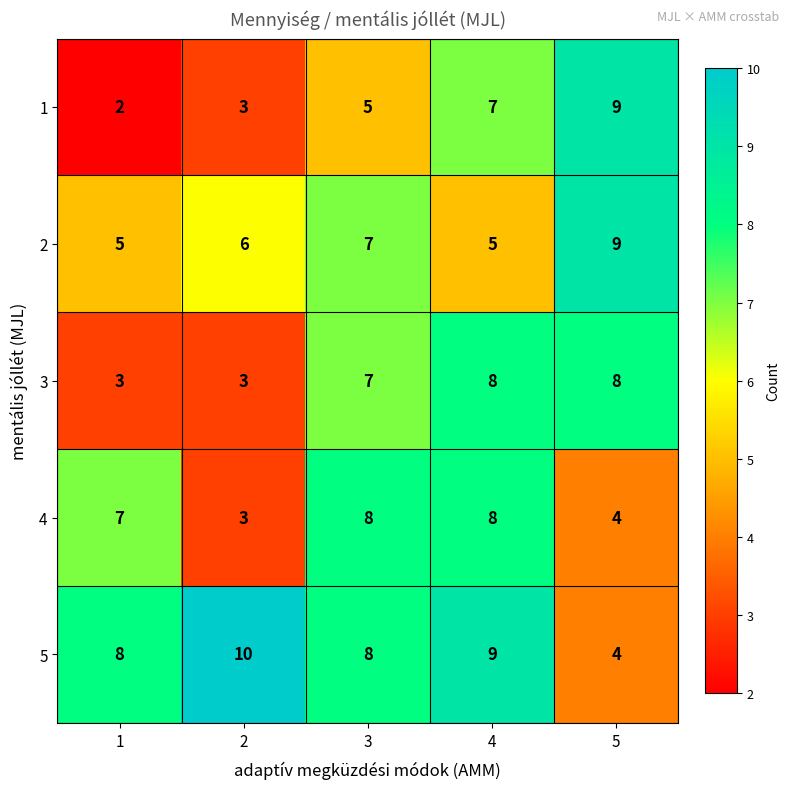

What is the difference between the highest and lowest values at 3?

3